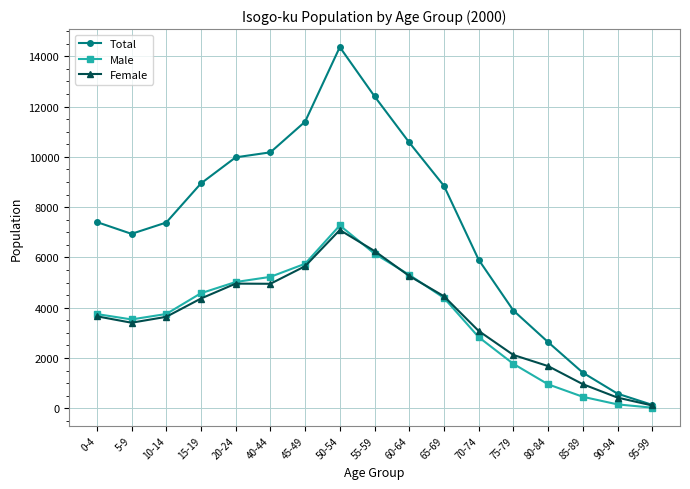

Which category has the highest value in the Total series?

50-54